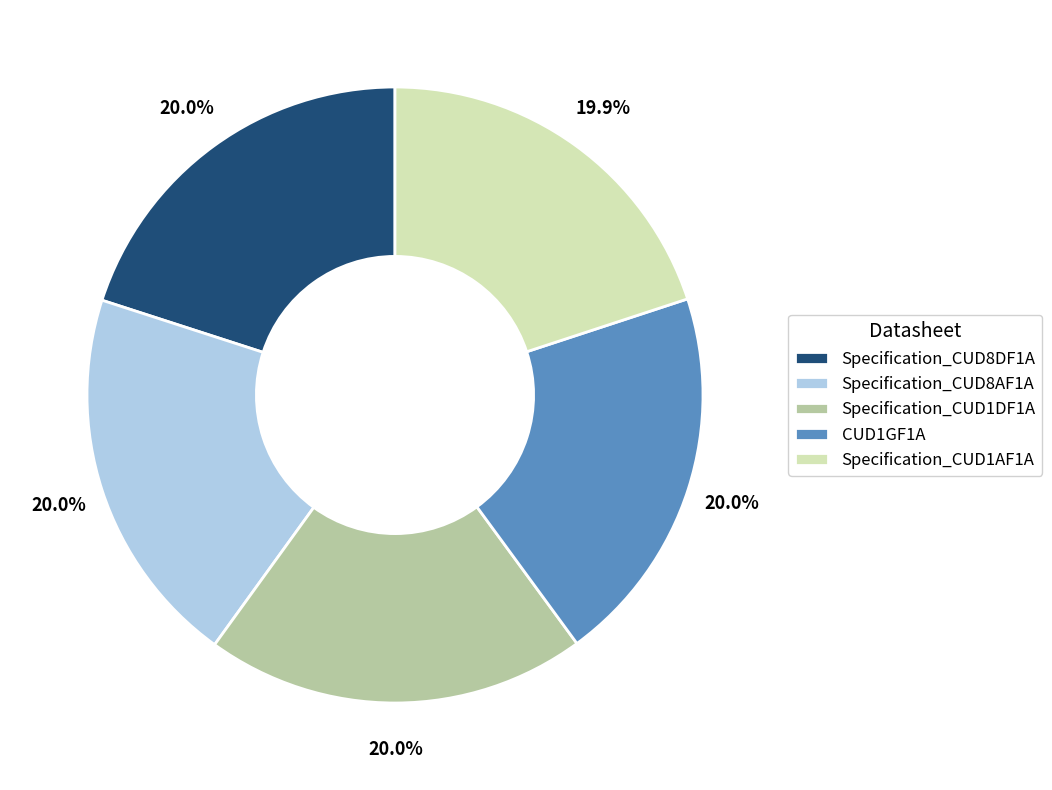

Is there a majority slice in this chart?

No